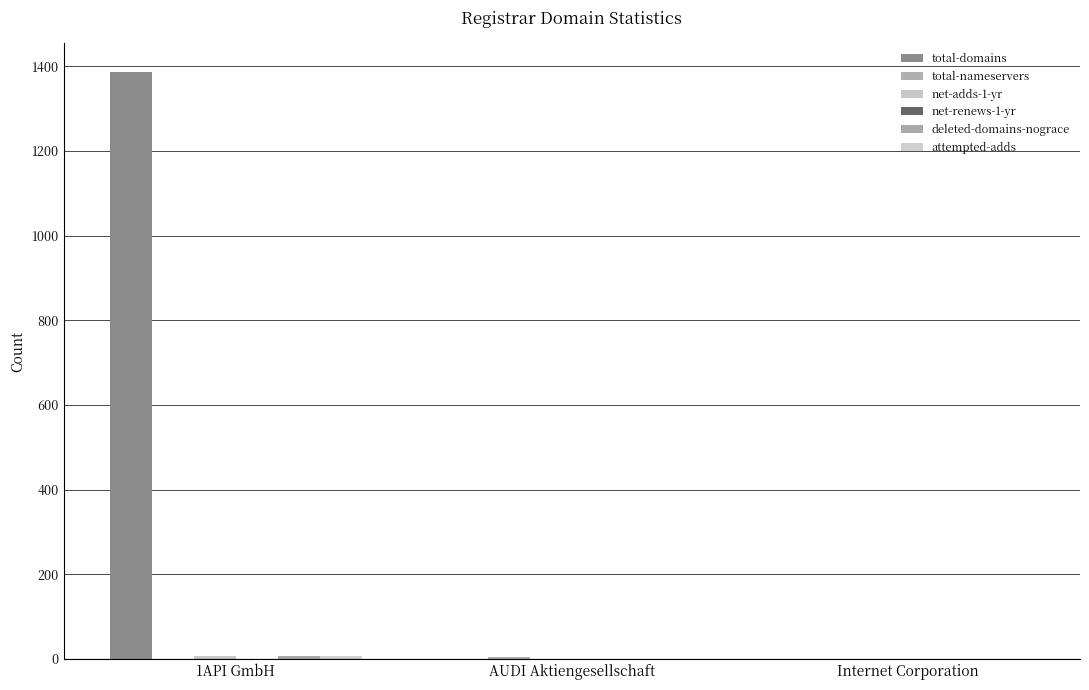

Are the bars grouped side by side (vs. stacked)?

Yes